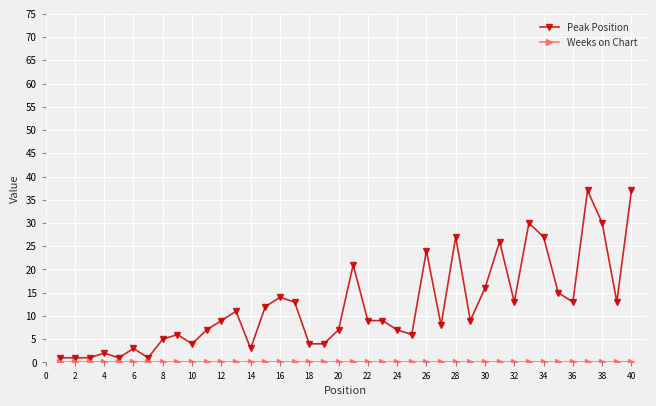

Which series has the widest spread of values?

Peak Position